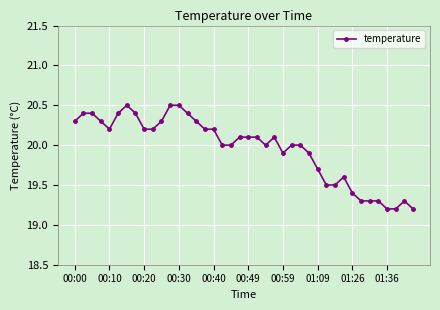

What is the value of the 40th point from the left?

19.2